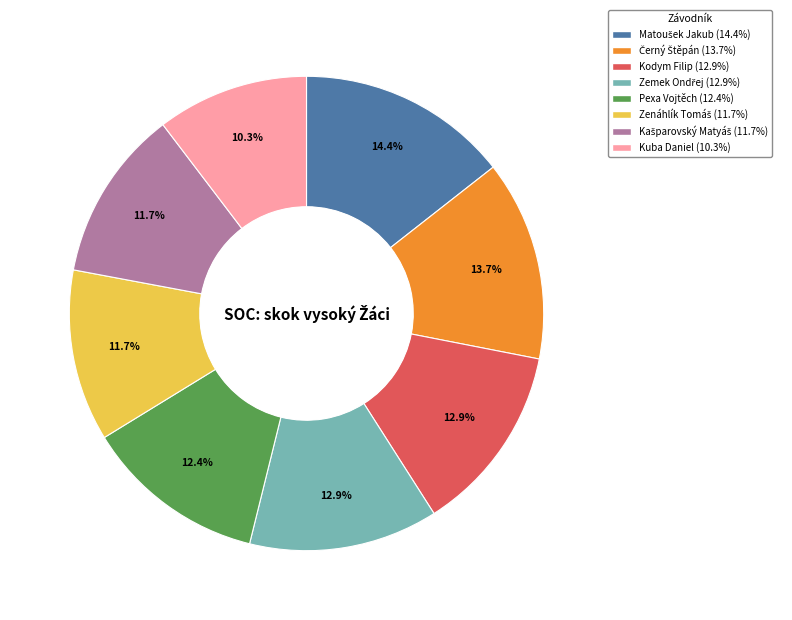

Does any single category account for the majority?

No